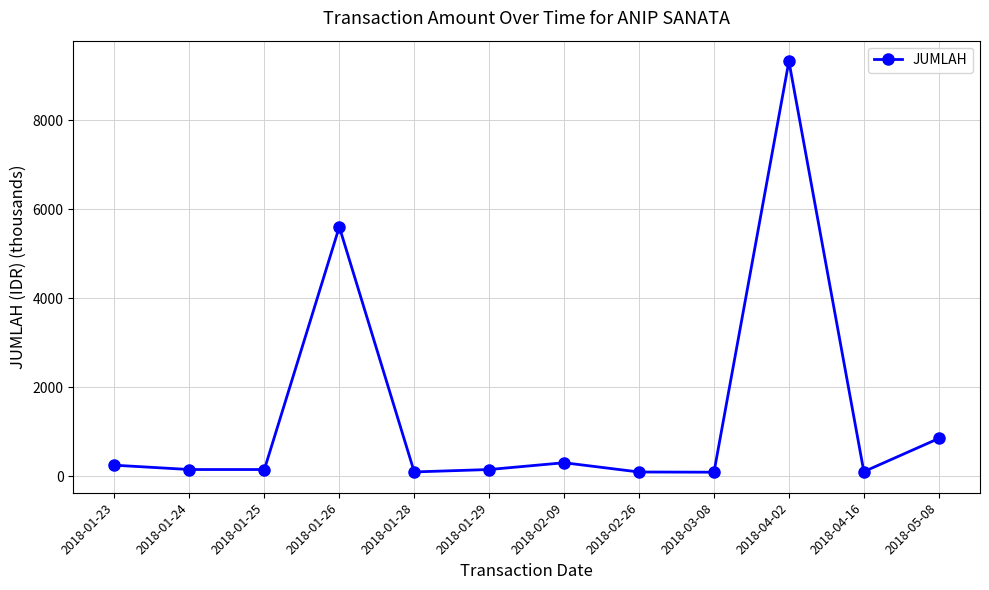

What is the smallest value displayed?

92.6